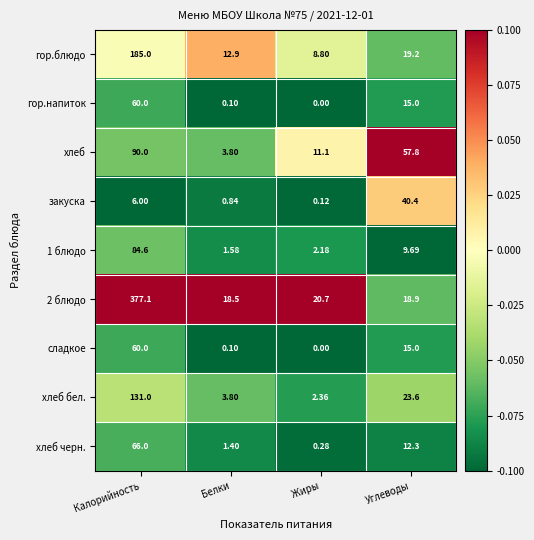

At how many categories does at least one series exceed 0?

4